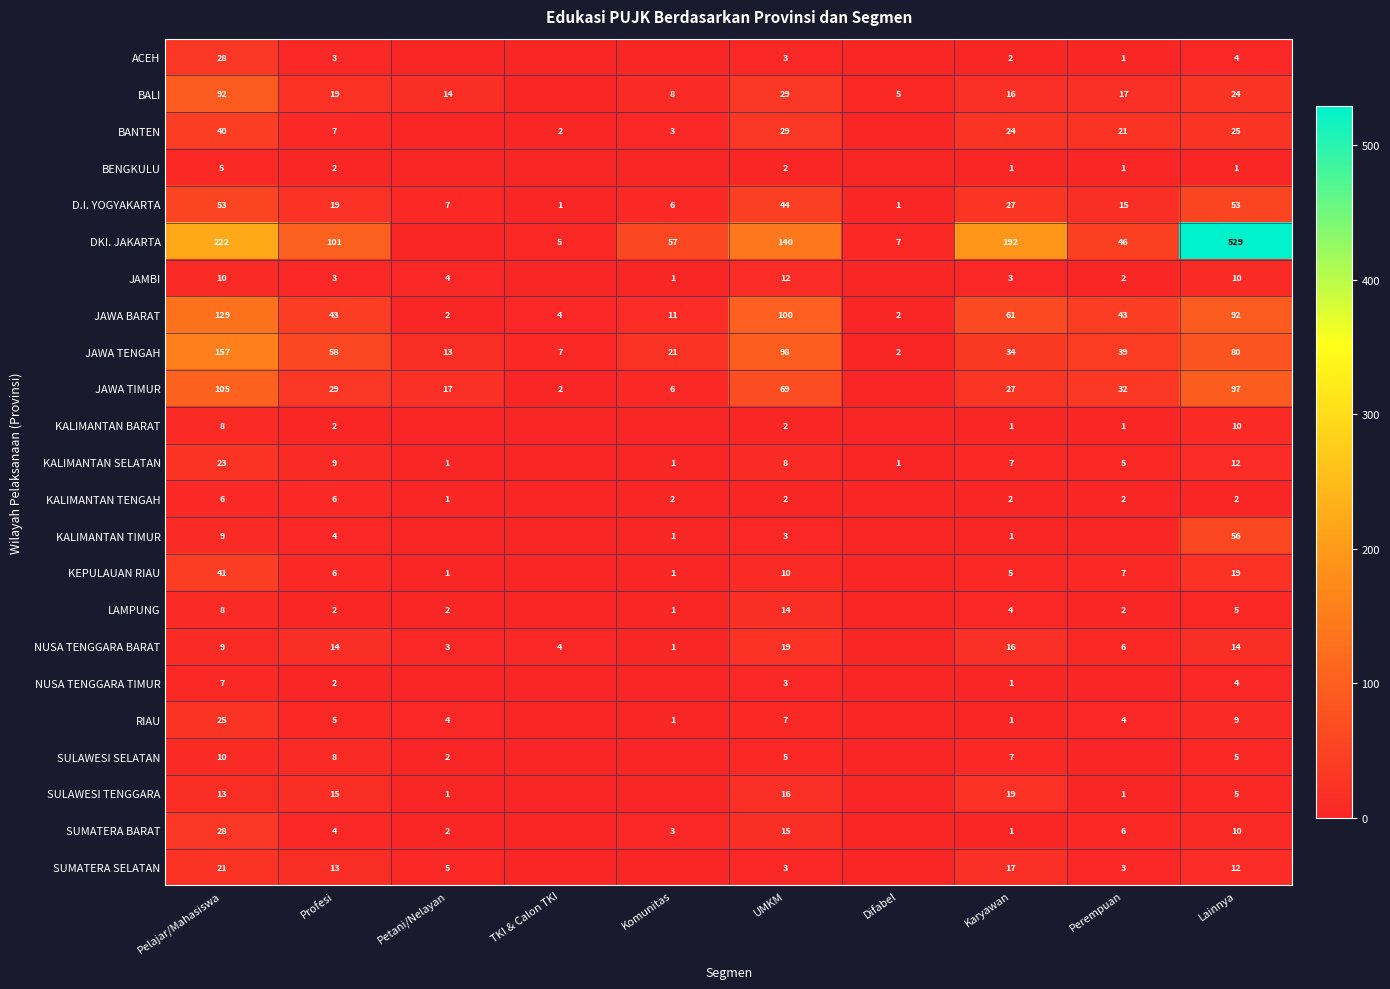

At how many categories does at least one series exceed 78?

5